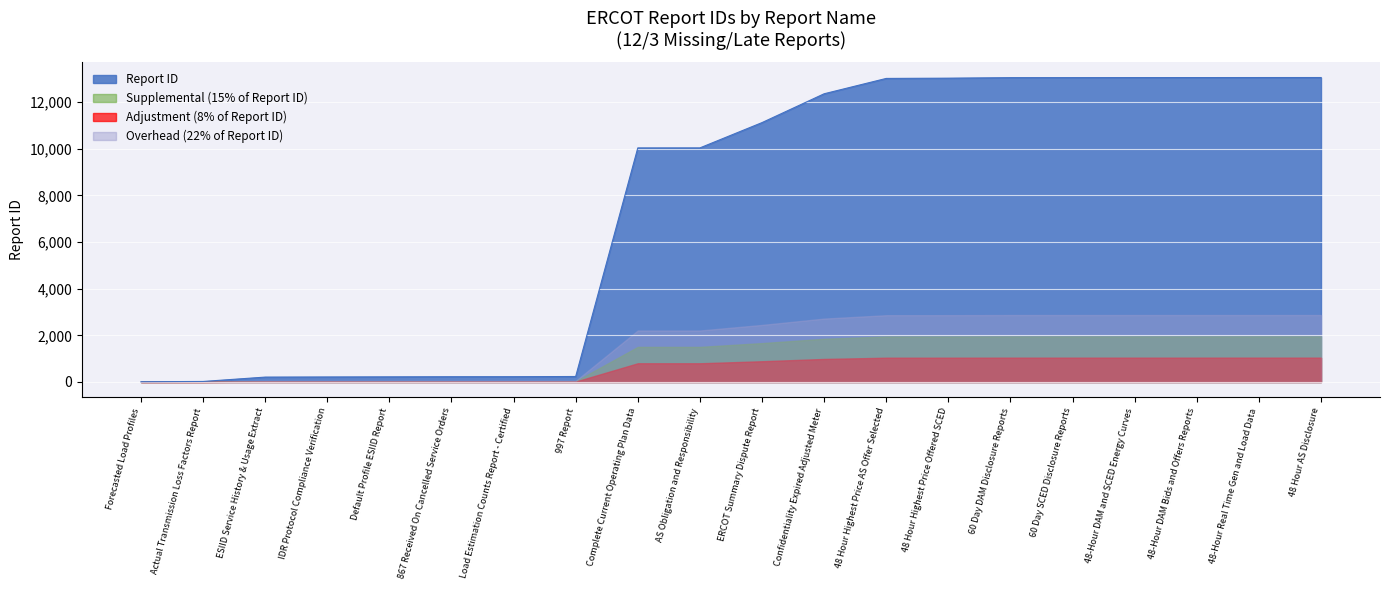

At which category does the data reach its first local peak?

48-Hour Real Time Gen and Load Data